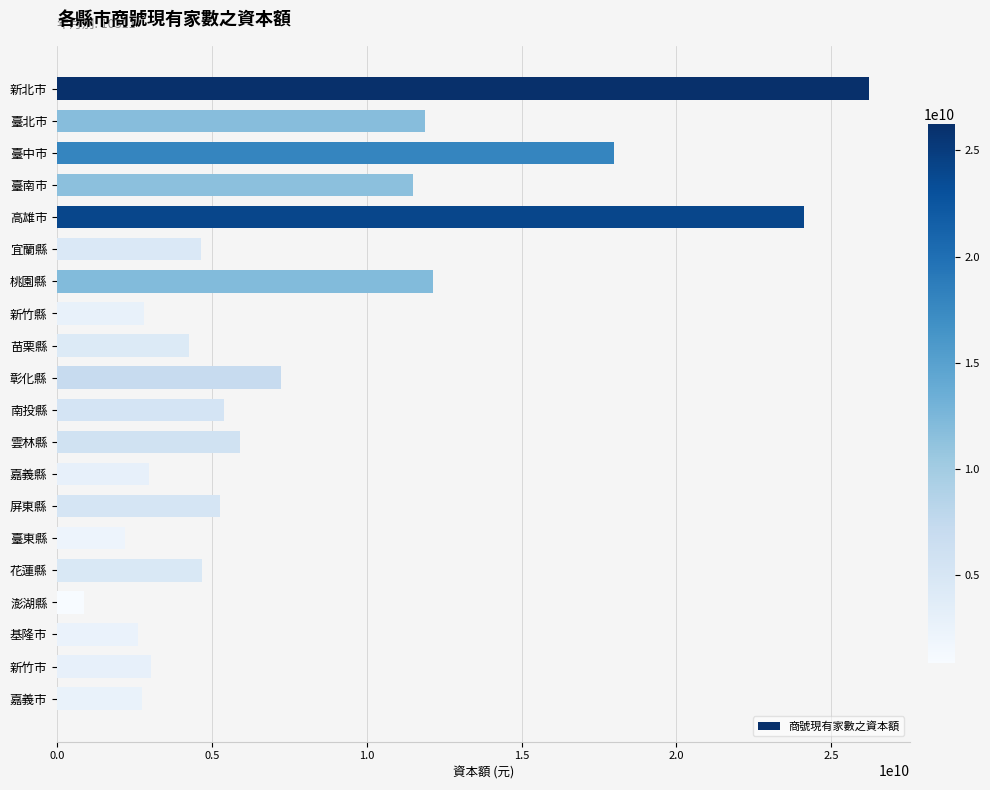

Between 彰化縣 and 臺中市, which is larger?

臺中市